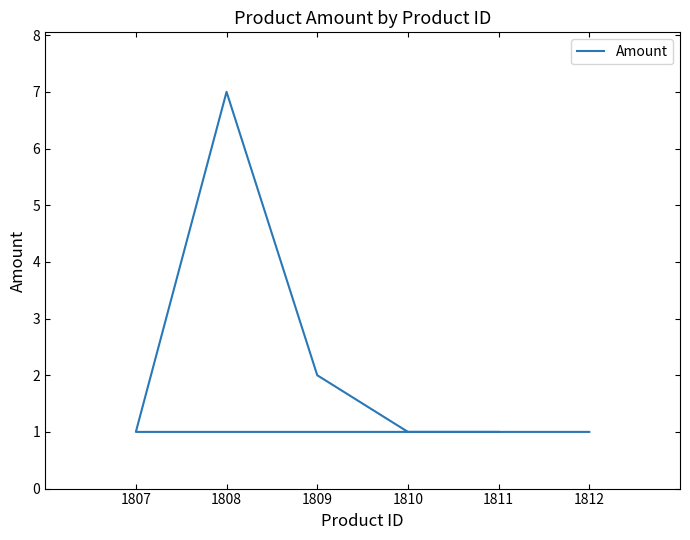

Does the chart have visible grid lines?

No